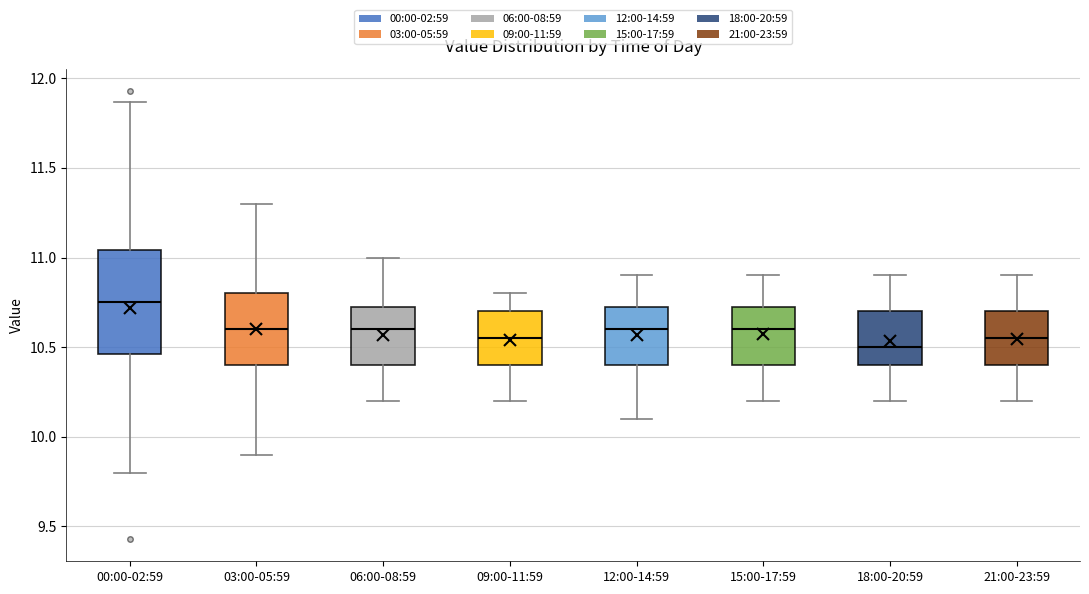

Which box is the tallest, from its lower edge to its upper edge?

00:00-02:59